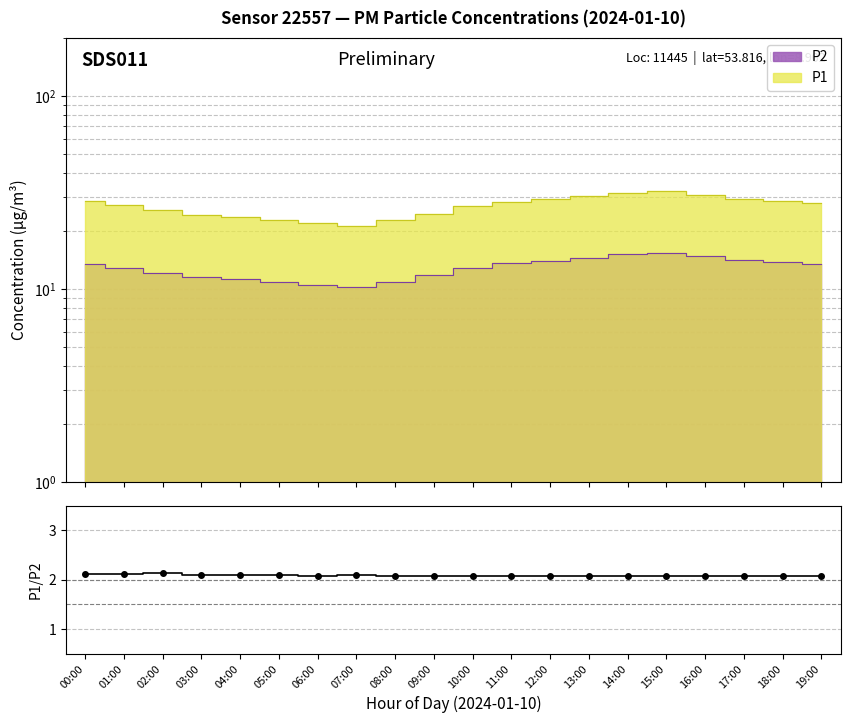

What is the value of the 8th point from the left?

2.1